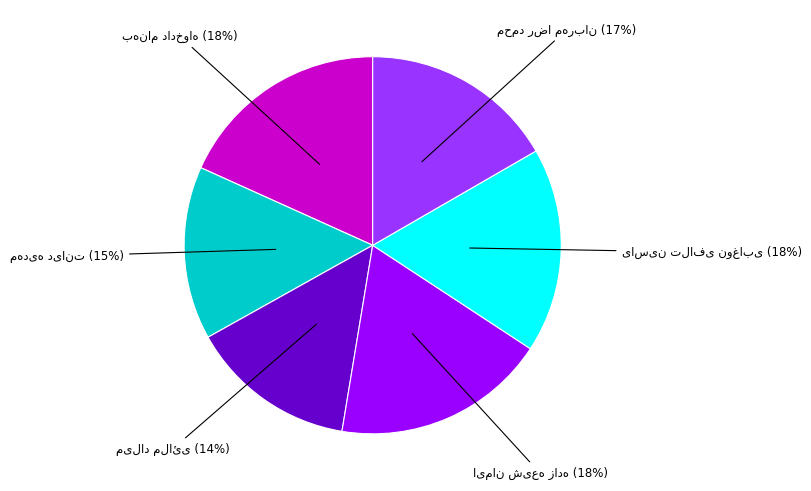

To the nearest percent, what is the average slice percentage?

17%